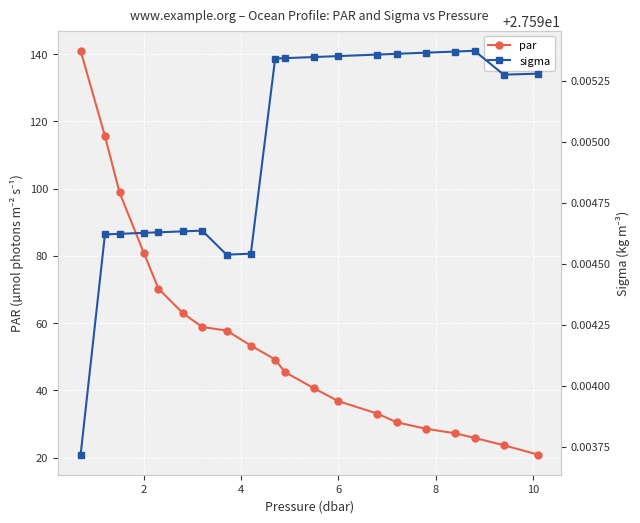

True or false: sigma has more than 1 interior local peaks.

True